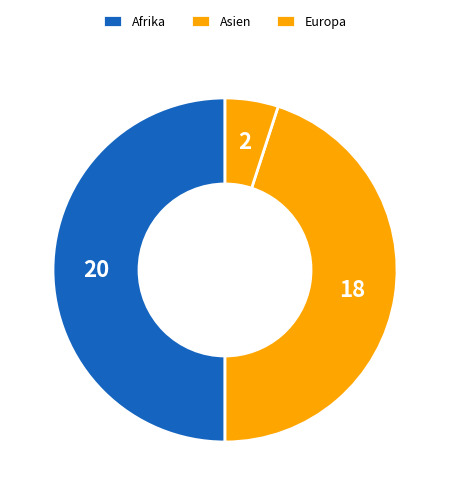

Is there a majority slice in this chart?

No